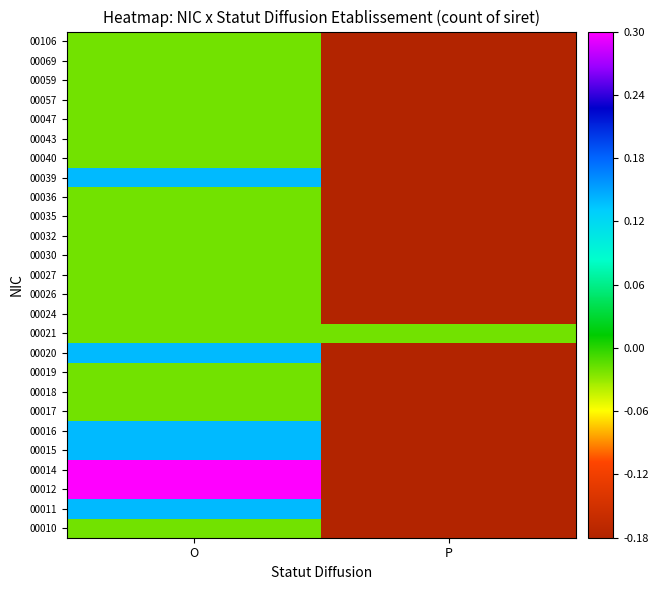

Rank the series at O from lowest to highest value.

00010, 00017, 00018, 00019, 00021, 00024, 00026, 00027, 00030, 00032, 00035, 00036, 00040, 00043, 00047, 00057, 00059, 00069, 00106, 00011, 00015, 00016, 00020, 00039, 00012, 00014